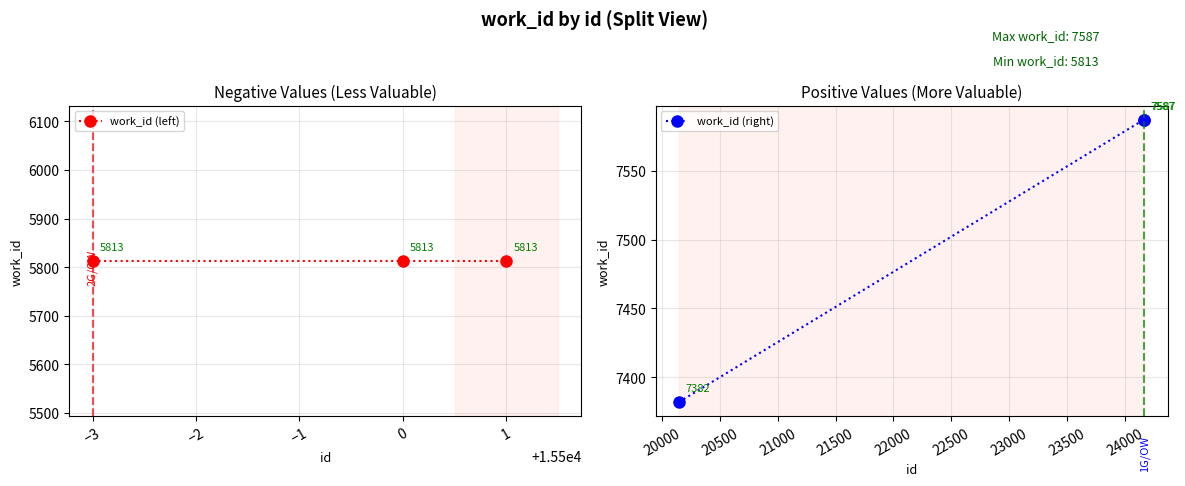

Reading right to left, transcribe all the data shown in this chart.

work_id (left): 5813	5813	5813
work_id (right): 7587	7587	7382